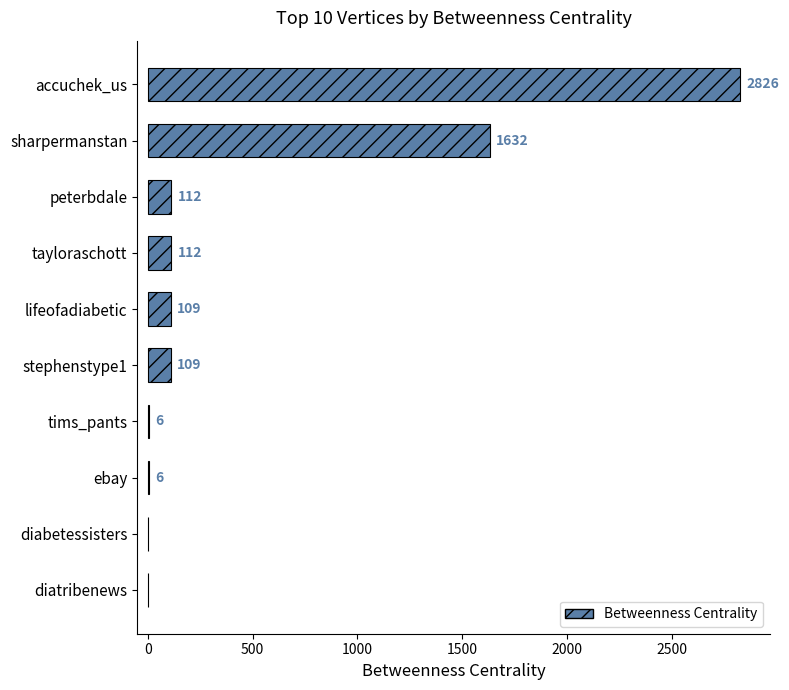

What is the sum of the values at accuchek_us and tims_pants?

2832